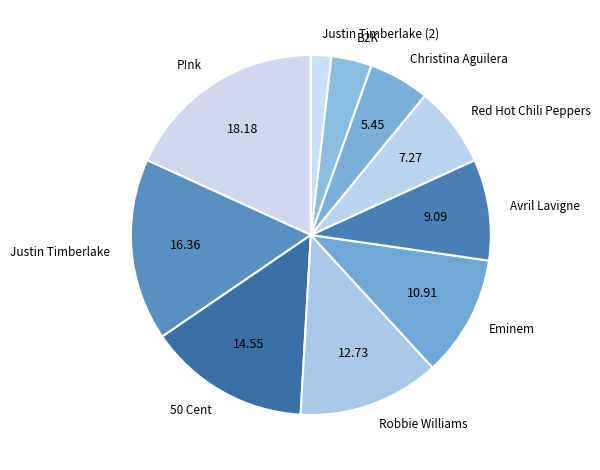

Which has a higher value, Justin Timberlake or Eminem?

Justin Timberlake